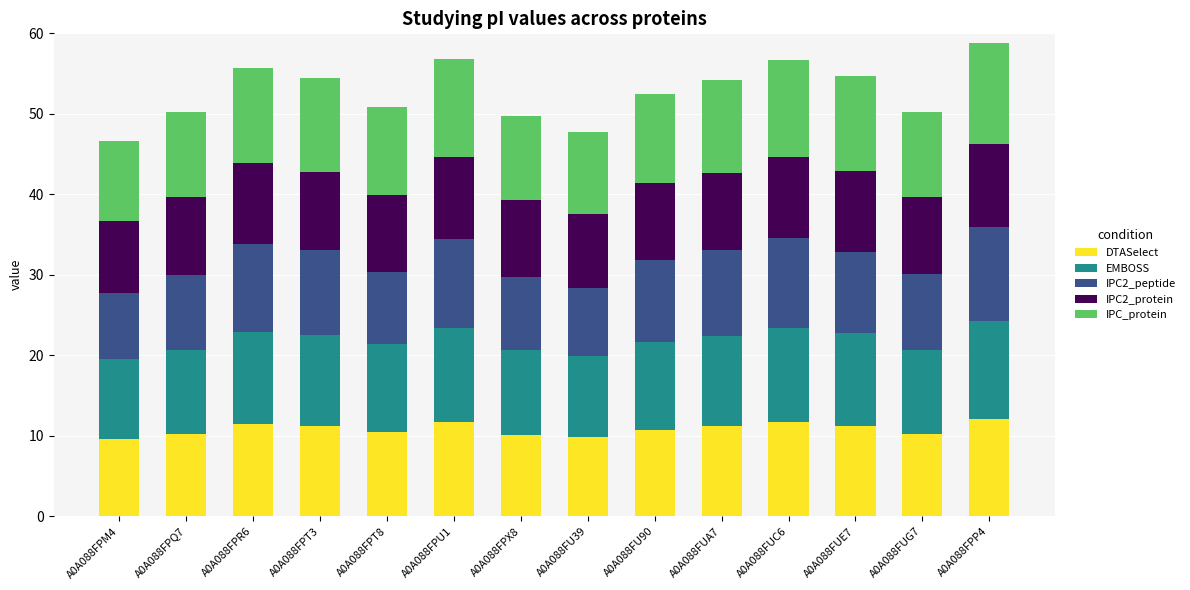

What are all the series names shown in the legend?

DTASelect, EMBOSS, IPC2_peptide, IPC2_protein, IPC_protein